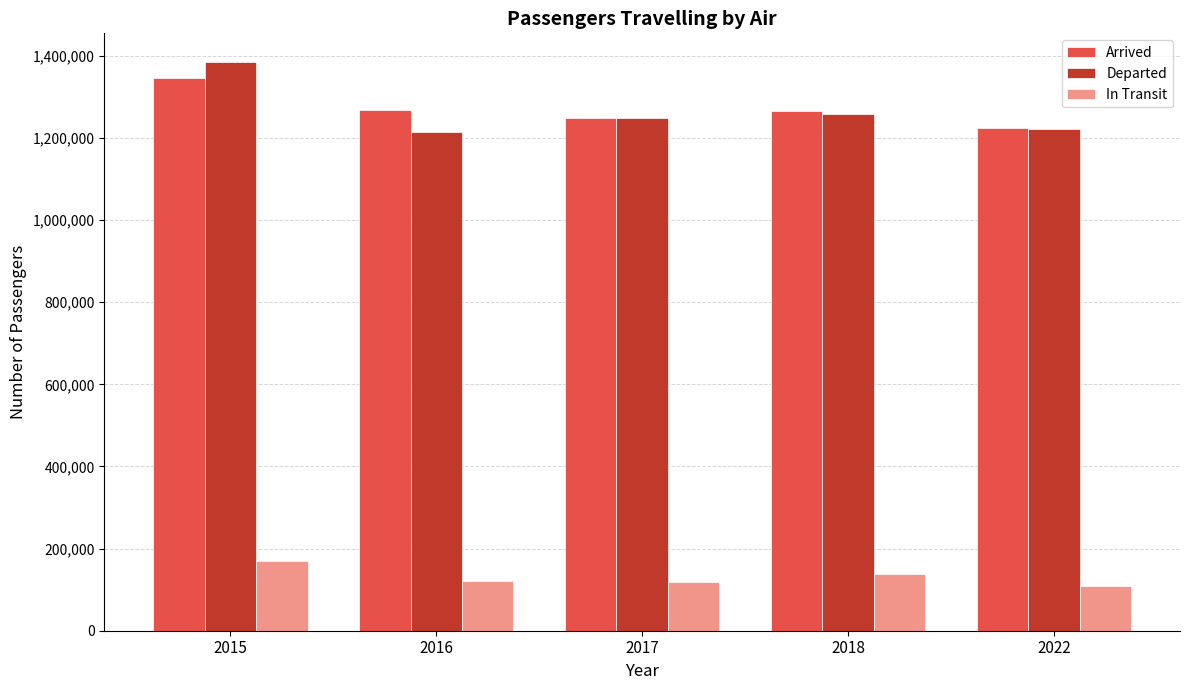

The Arrived series shows 1249613 at 2017. True or false?

True